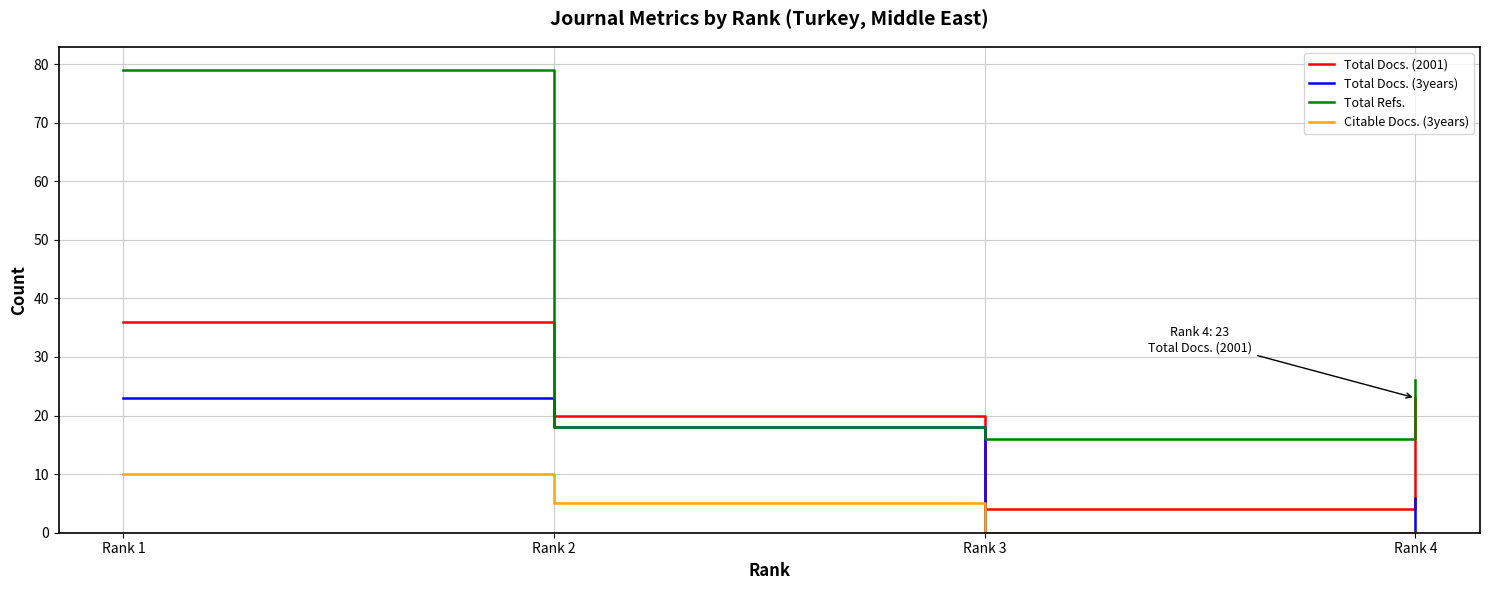

True or false: Total Refs. has more than 1 interior local peaks.

False